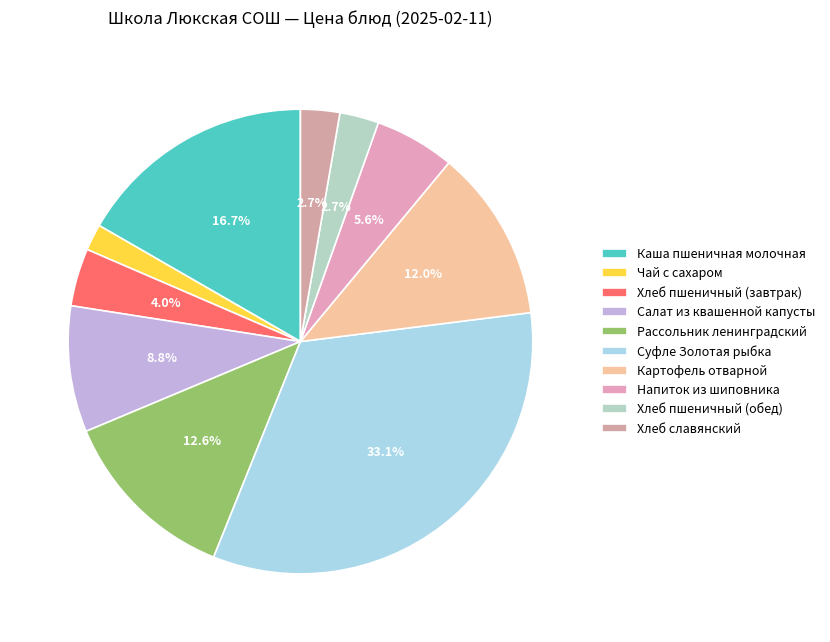

How many slices are in this pie chart?

10